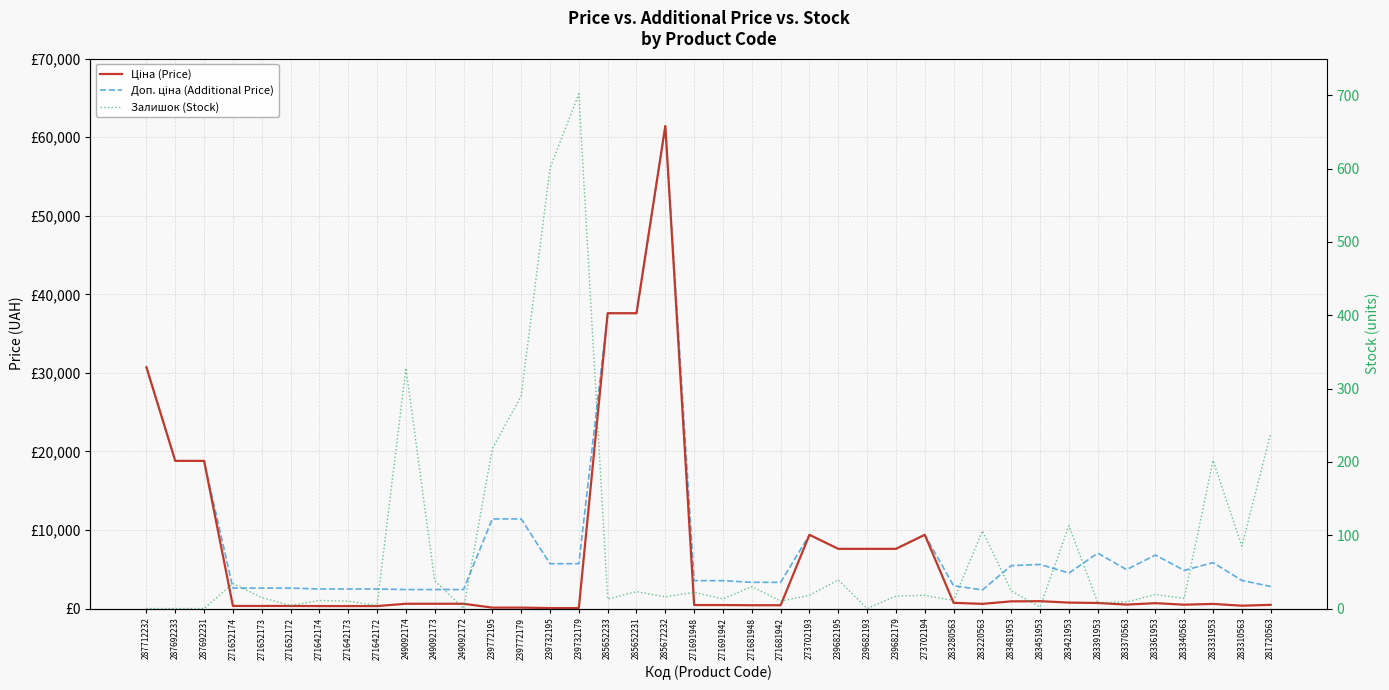

True or false: Доп. ціна (Additional Price) has a value of 5462.3 at 283481953.

True